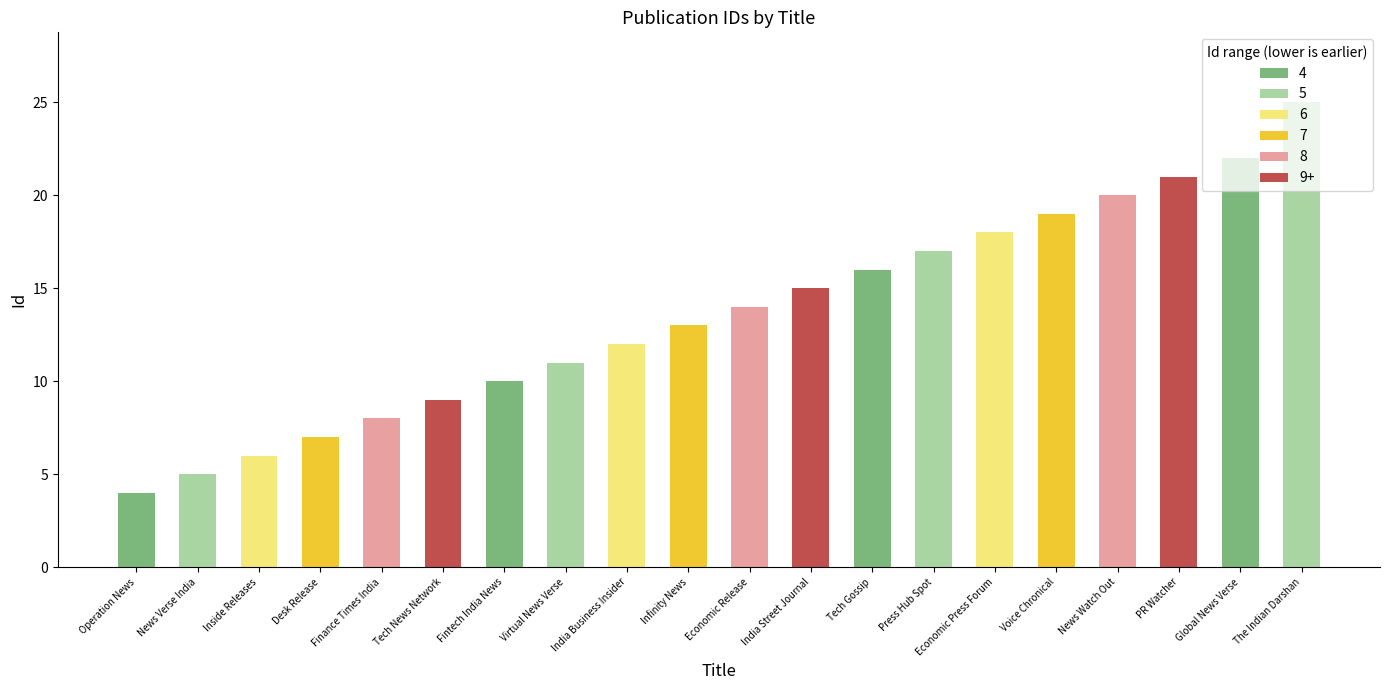

List the labels in order of value, smallest first.

Operation News, News Verse India, Inside Releases, Desk Release, Finance Times India, Tech News Network, Fintech India News, Virtual News Verse, India Business Insider, Infinity News, Economic Release, India Street Journal, Tech Gossip, Press Hub Spot, Economic Press Forum, Voice Chronical, News Watch Out, PR Watcher, Global News Verse, The Indian Darshan